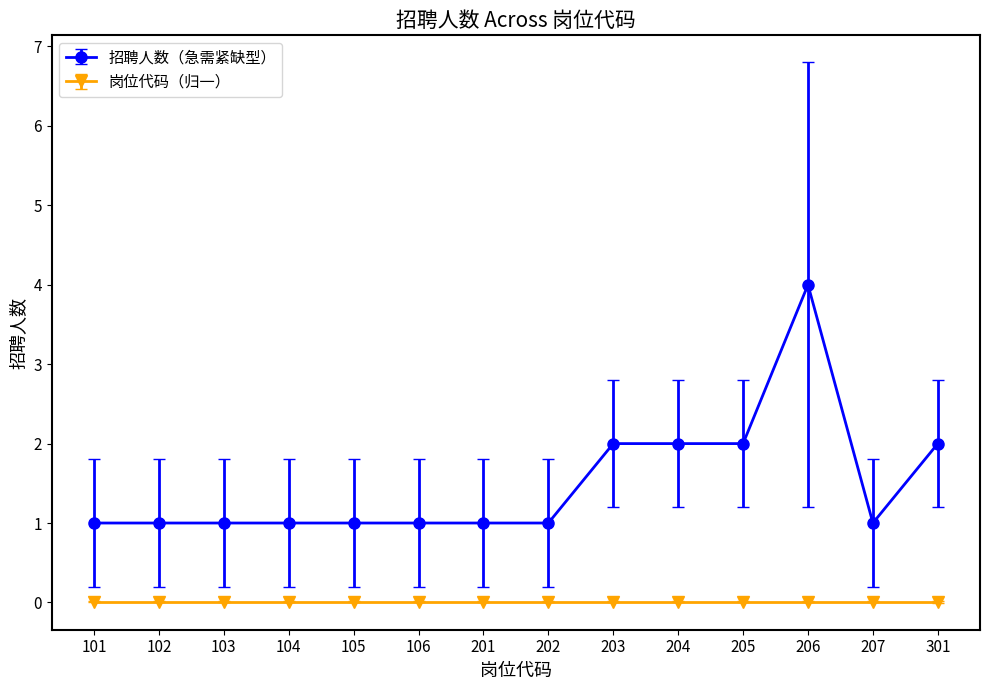

What is the value of the 招聘人数（急需紧缺型） point at the 6th from the left?

1.0